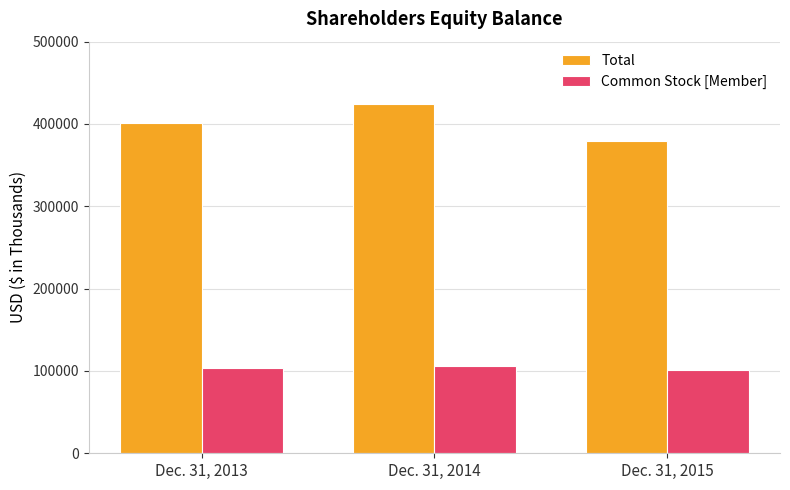

What is the value of the Total bar at the 2nd from the left?

424531